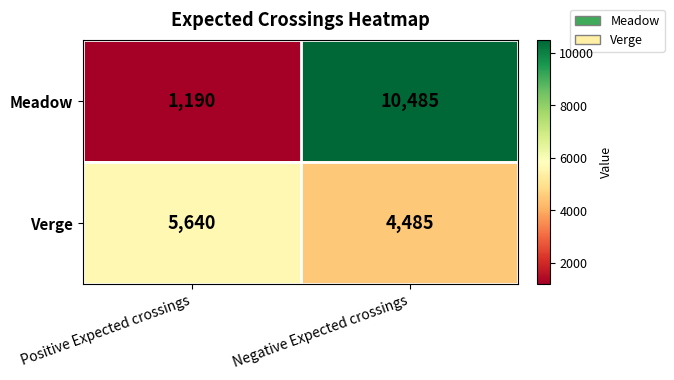

At Negative Expected crossings, list the series in order from smallest to largest.

Verge, Meadow